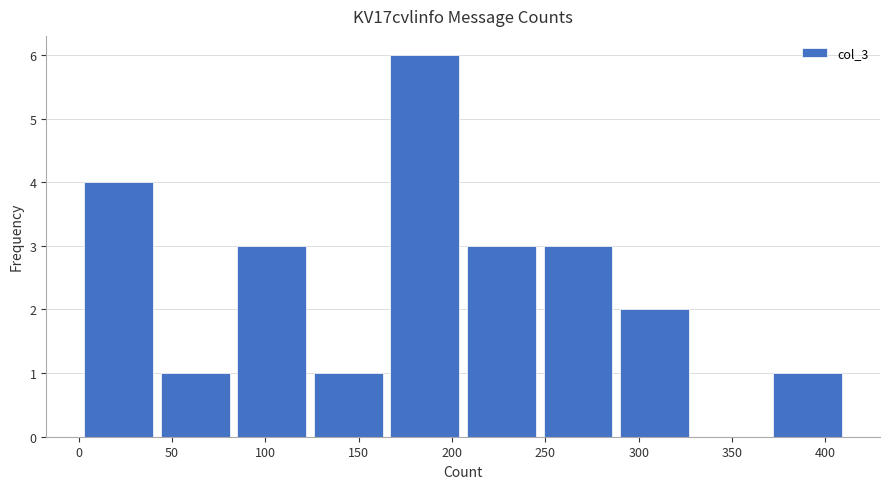

How tall is the bar that spans 372 to 413 on the x-axis? Neither the bar edges nor the heights are printed on the chart, so give them approximately, as read against the axes.

1